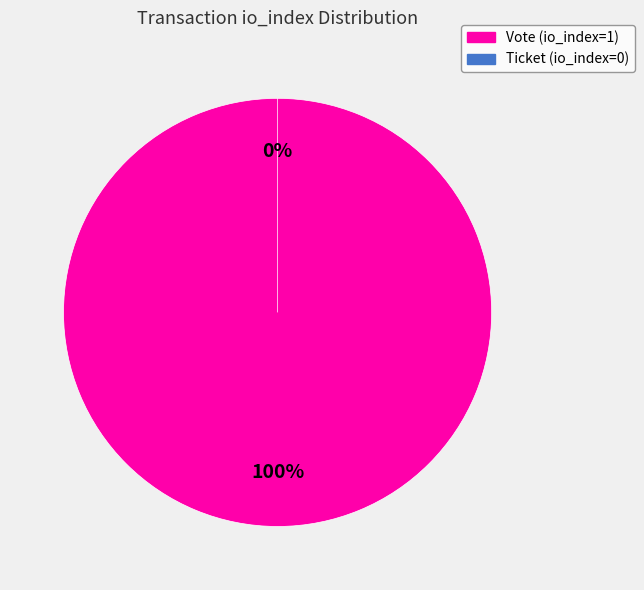

To the nearest percent, what is the combined percentage of Vote (io_index=1) and Ticket (io_index=0)?

100%